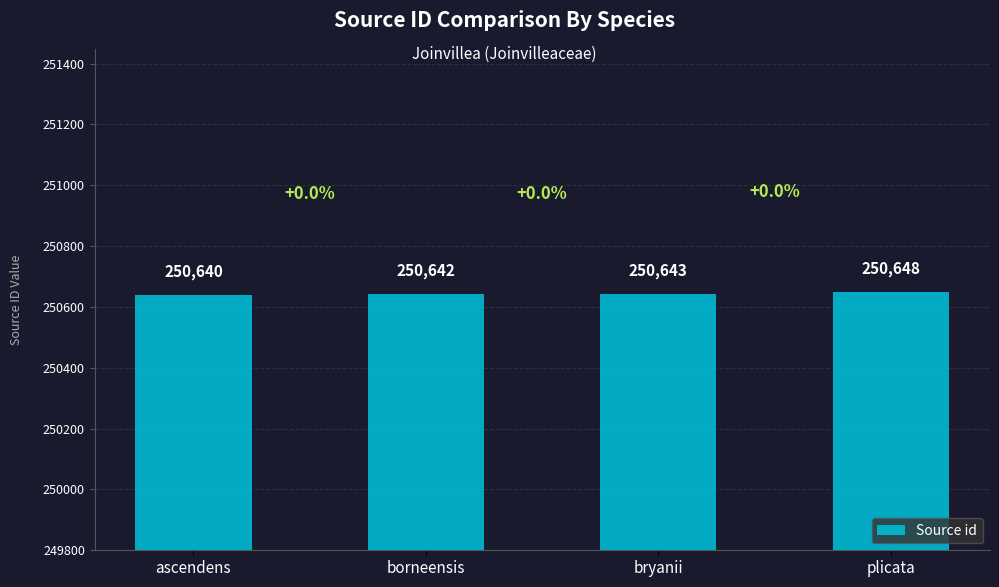

Reading left to right, transcribe all the data shown in this chart.

ascendens=250640	borneensis=250642	bryanii=250643	plicata=250648